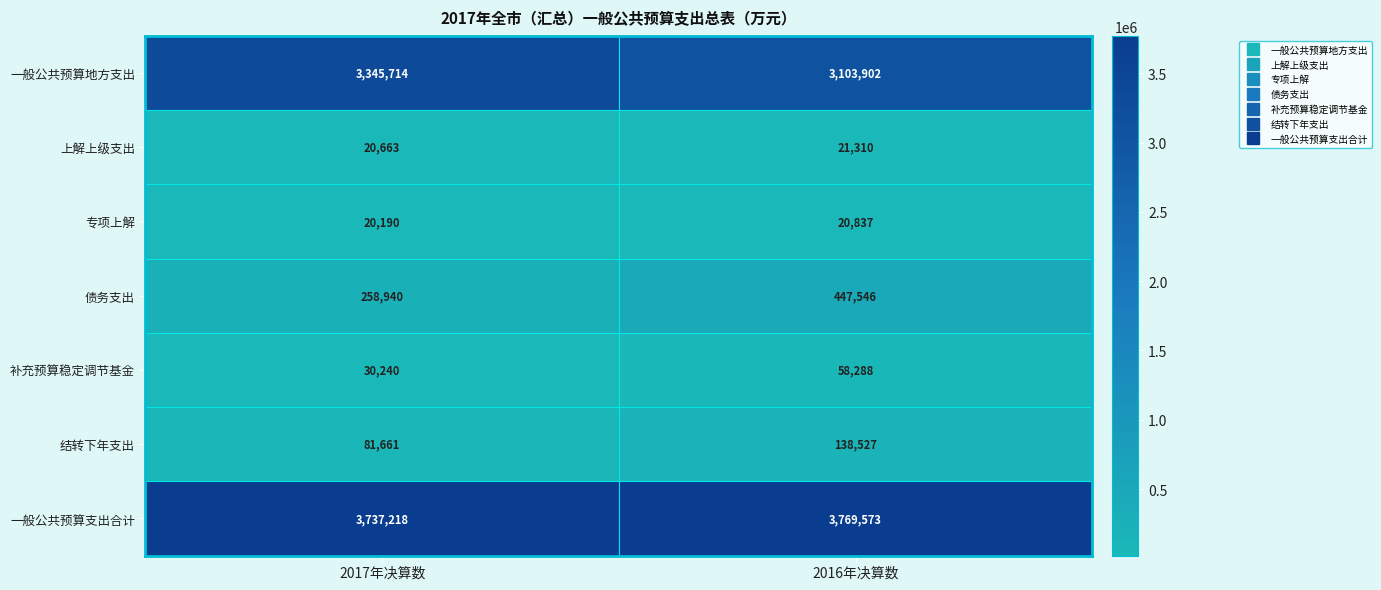

What is the maximum value for 结转下年支出?

138527